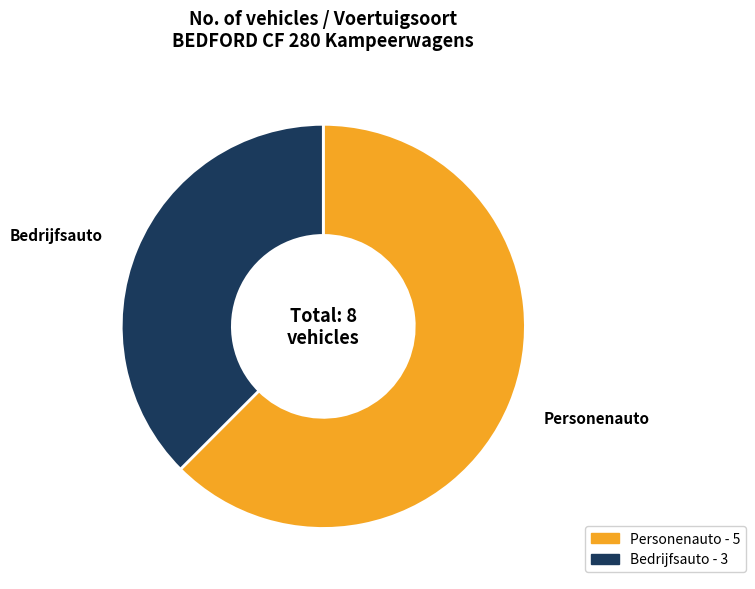

Which has a higher value, Personenauto or Bedrijfsauto?

Personenauto